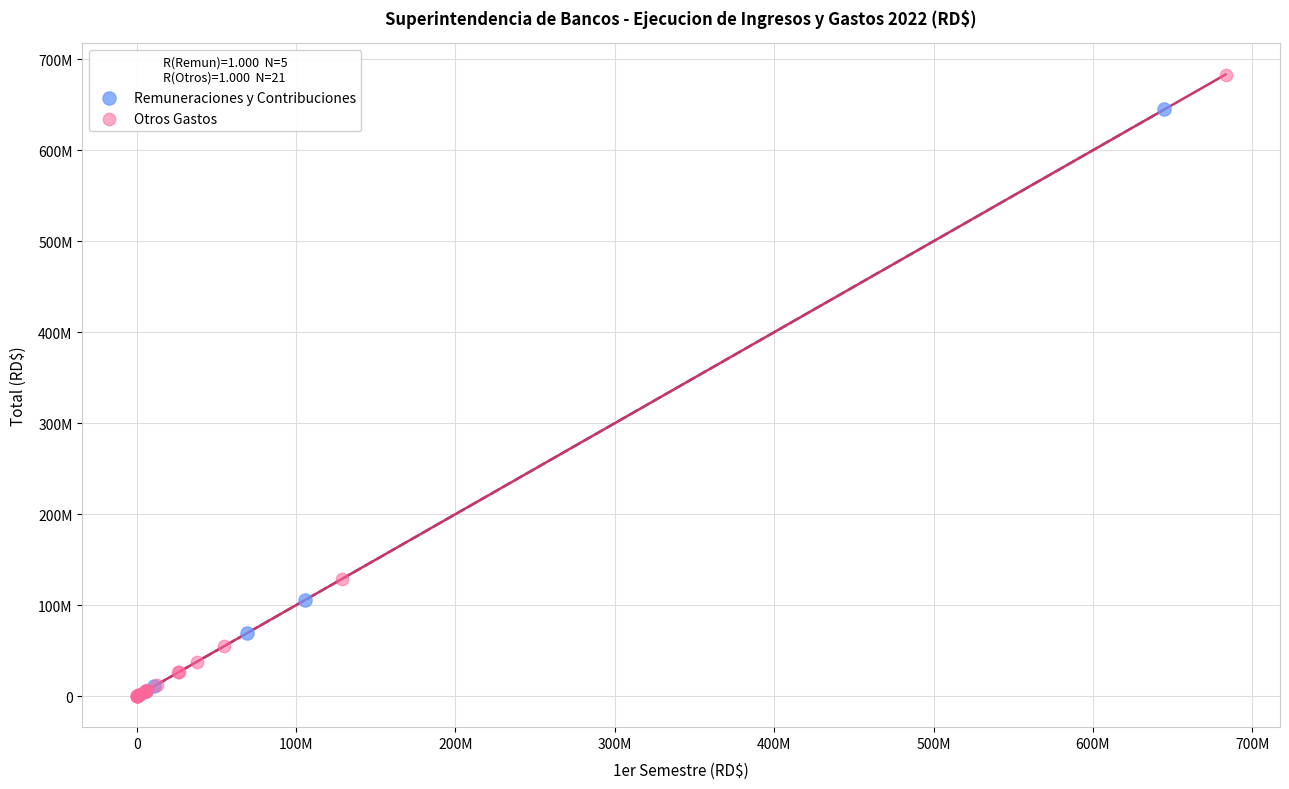

What are all the series names shown in the legend?

Remuneraciones y Contribuciones, Otros Gastos